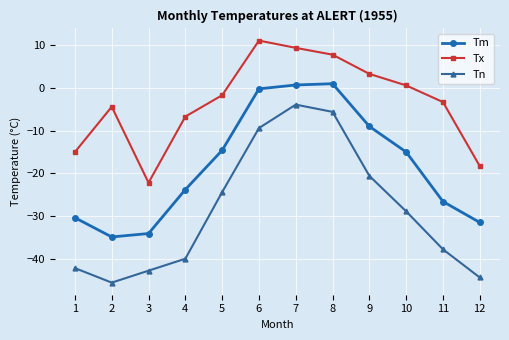

The Tn series shows -29.8 at 9. True or false?

False